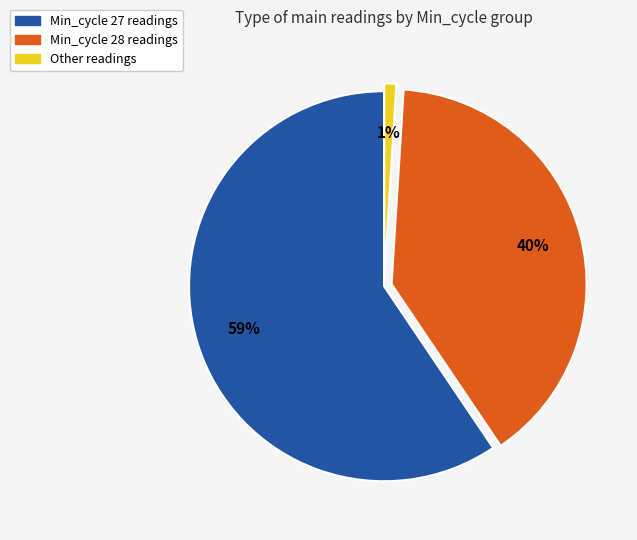

To the nearest percent, what is the difference between the largest and smallest slice percentages?

58%